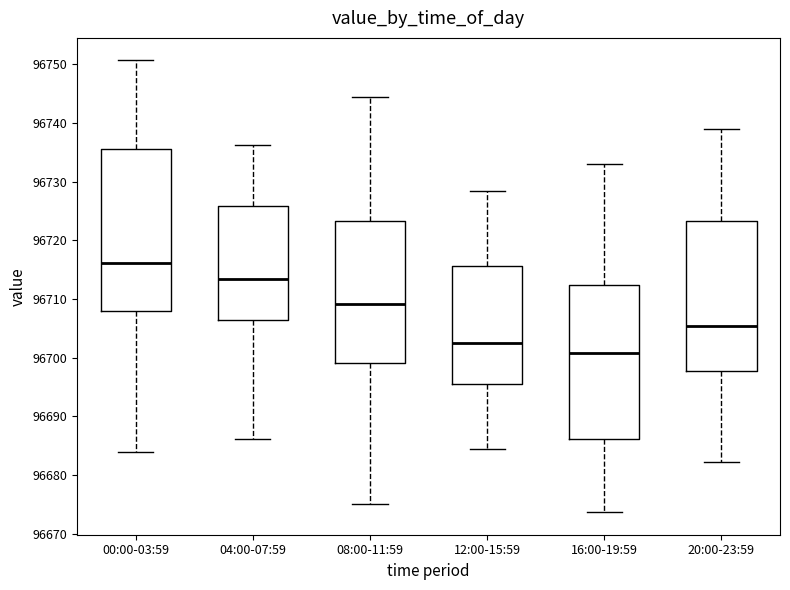

Reading left to right, transcribe this box plot: for each box, give where its median line is, the range the box spans, and where its two whiskers end, as read against the y-axis. The values are not printed on the chart, so give them approximately, as read against the axis.

00:00-03:59: median 96716, box 96708 to 96736, whiskers 96684 to 96751
04:00-07:59: median 96713, box 96706 to 96726, whiskers 96686 to 96736
08:00-11:59: median 96709, box 96699 to 96723, whiskers 96675 to 96744
12:00-15:59: median 96702, box 96695 to 96716, whiskers 96684 to 96728
16:00-19:59: median 96701, box 96686 to 96712, whiskers 96674 to 96733
20:00-23:59: median 96705, box 96698 to 96723, whiskers 96682 to 96739